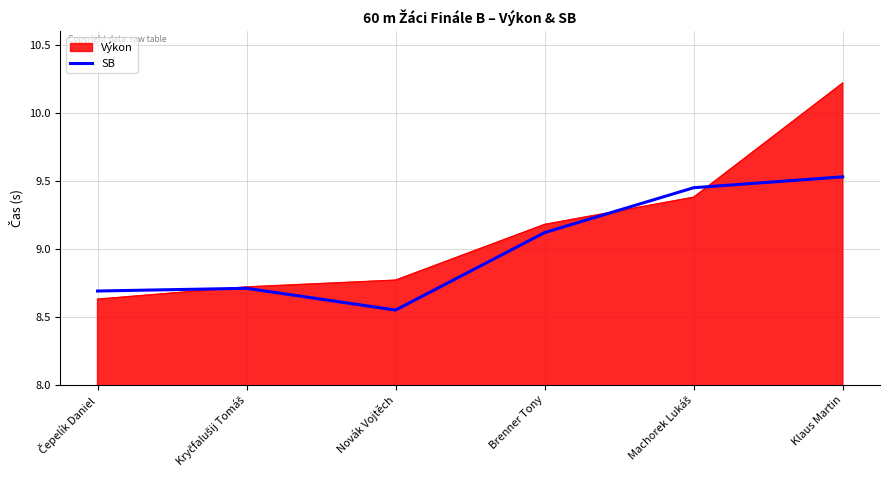

How many lines are shown in the chart?

2